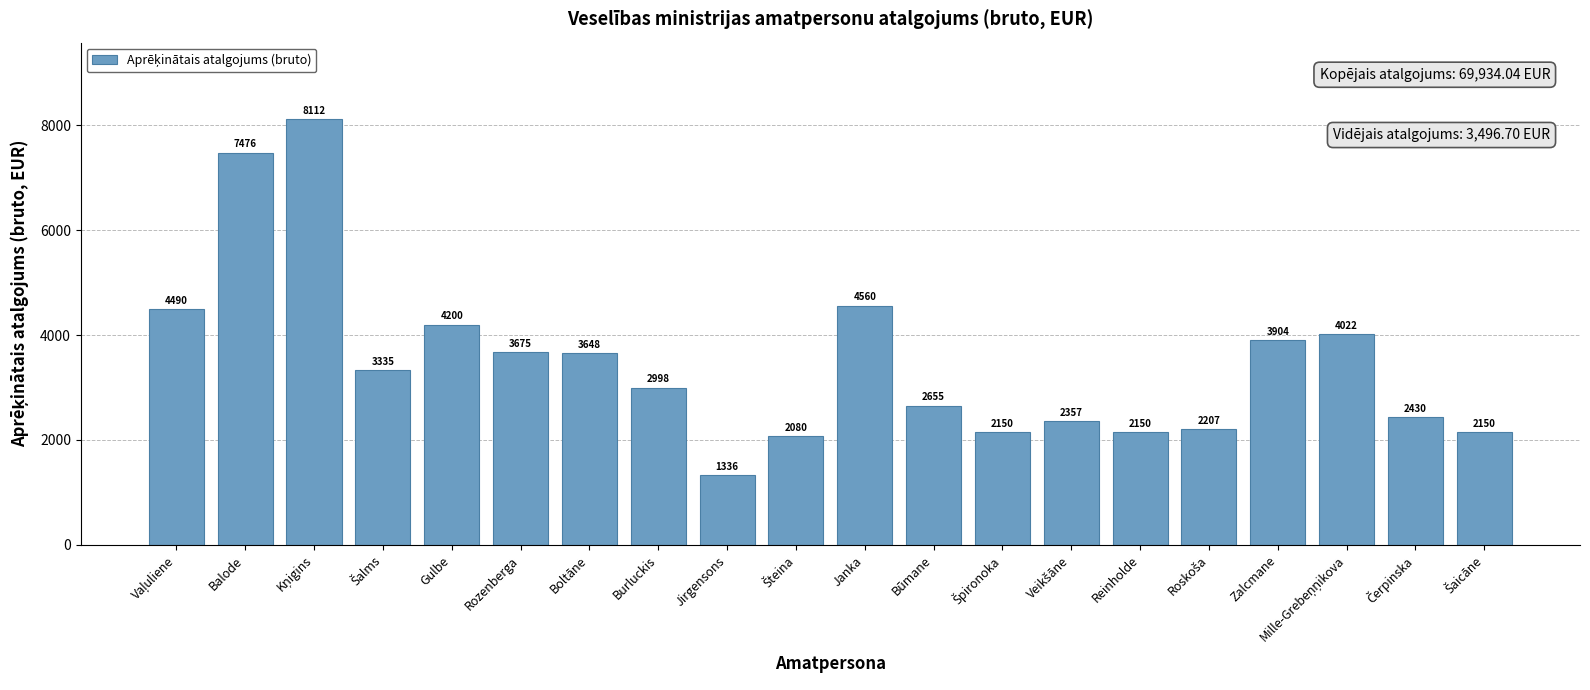

What is the difference between the maximum and second lowest values?

6031.8